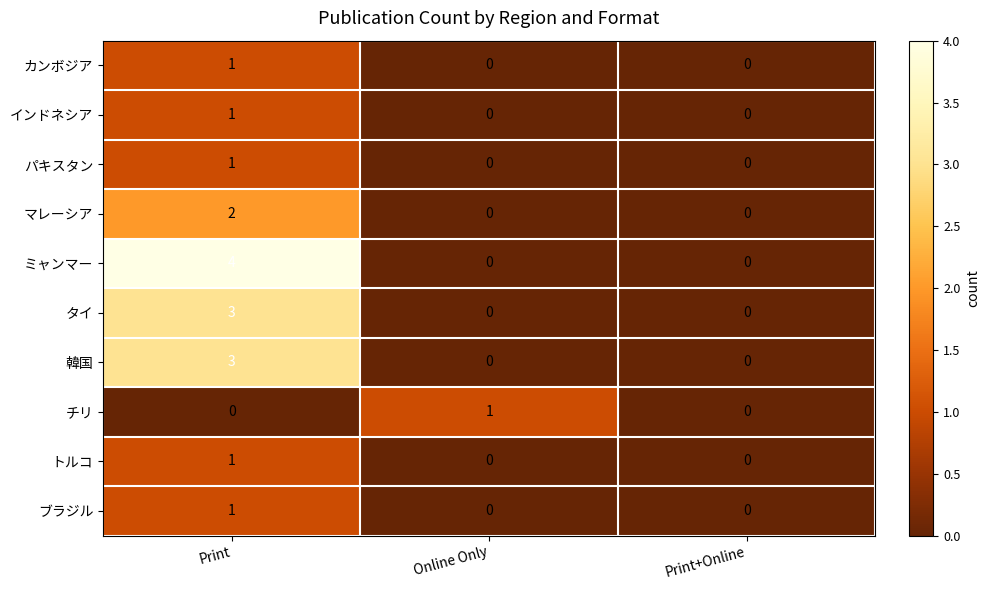

Reading right to left, transcribe all the data shown in this chart.

カンボジア: Print+Online=0	Online Only=0	Print=1
インドネシア: Print+Online=0	Online Only=0	Print=1
パキスタン: Print+Online=0	Online Only=0	Print=1
マレーシア: Print+Online=0	Online Only=0	Print=2
ミャンマー: Print+Online=0	Online Only=0	Print=4
タイ: Print+Online=0	Online Only=0	Print=3
韓国: Print+Online=0	Online Only=0	Print=3
チリ: Print+Online=0	Online Only=1	Print=0
トルコ: Print+Online=0	Online Only=0	Print=1
ブラジル: Print+Online=0	Online Only=0	Print=1